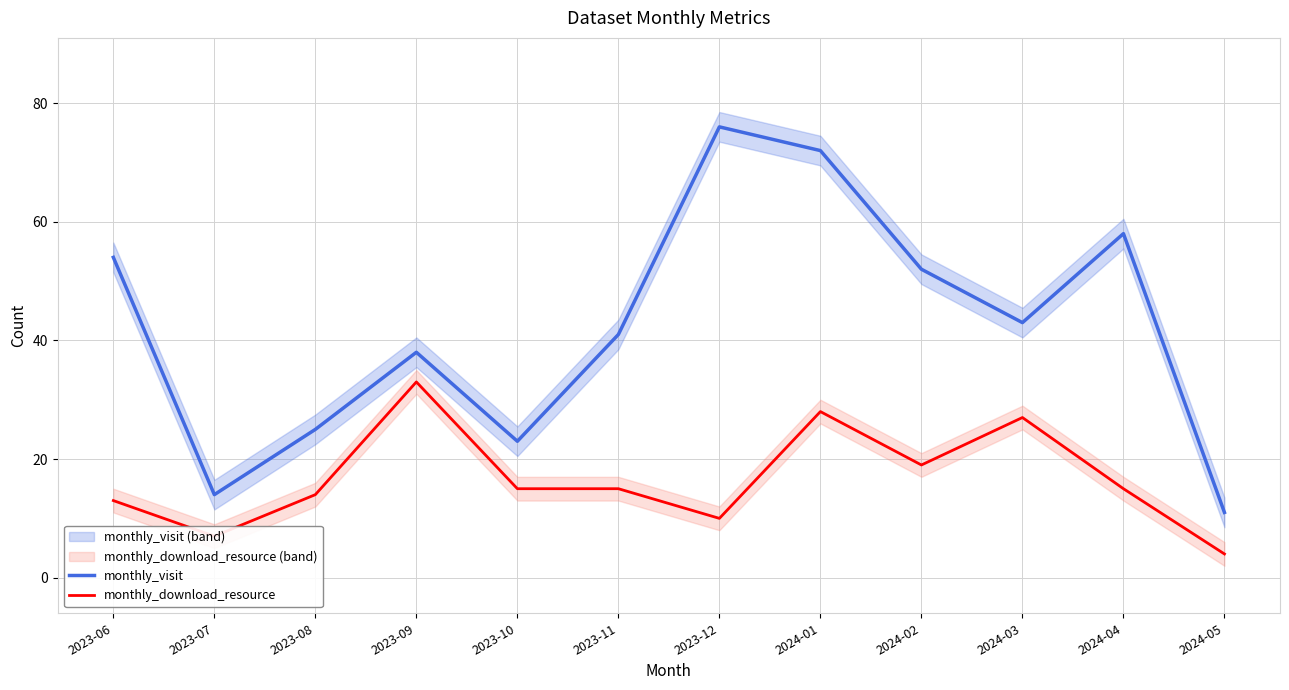

Does the chart display data point markers on the line(s)?

No